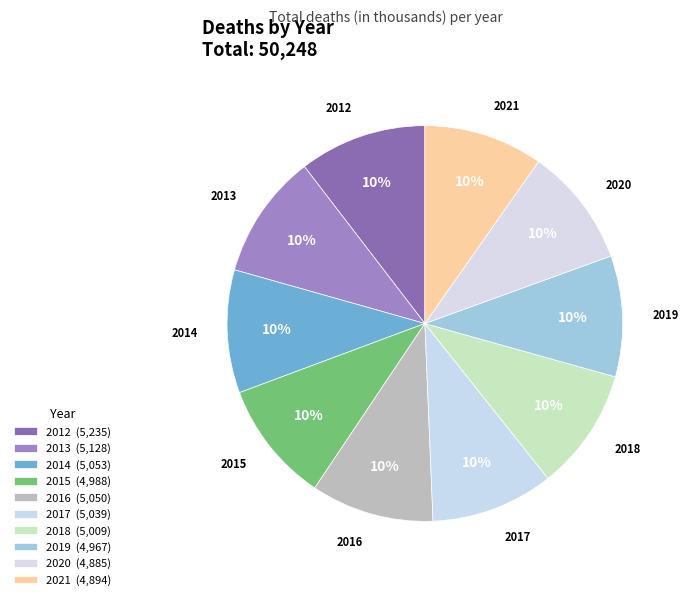

Do 2015 and 2016 together represent more than half of the pie?

No